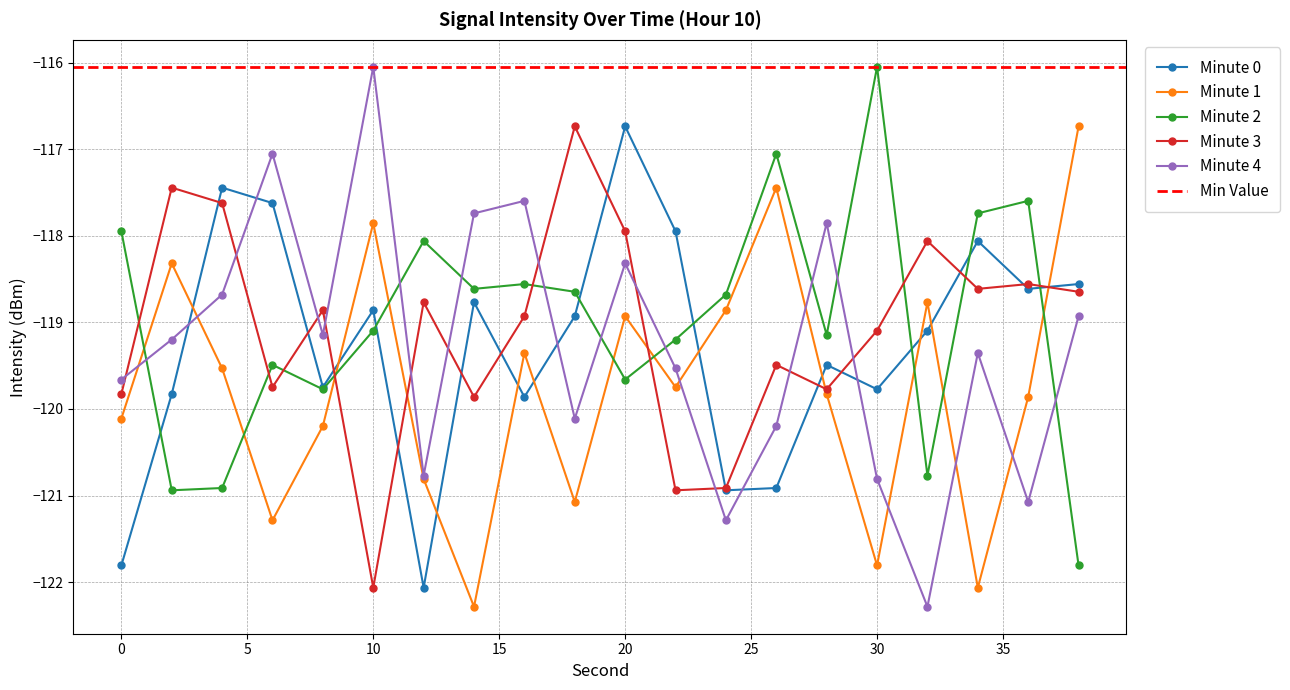

Is the value of Minute 0 at 38 greater than the value of Minute 4 at 0?

Yes